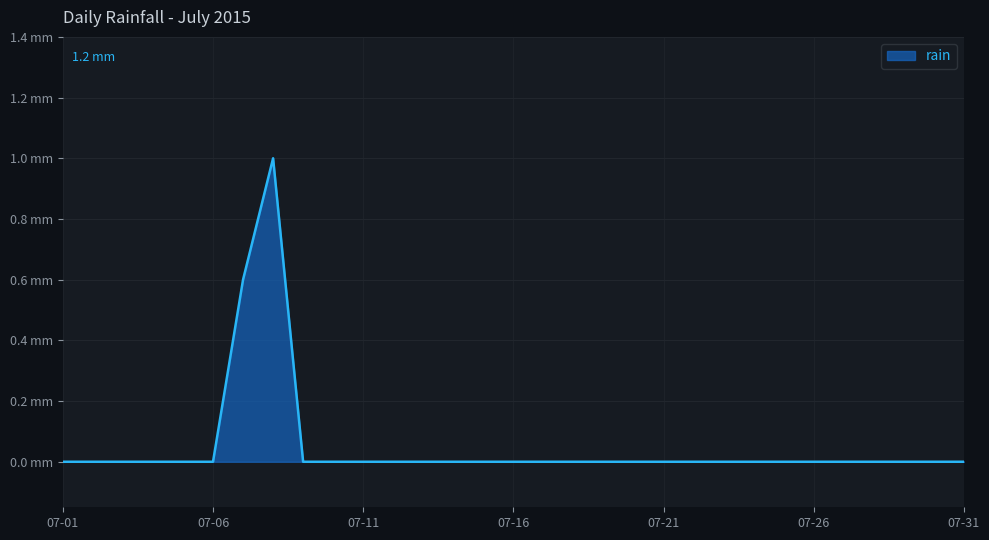

Does the chart have visible grid lines?

Yes